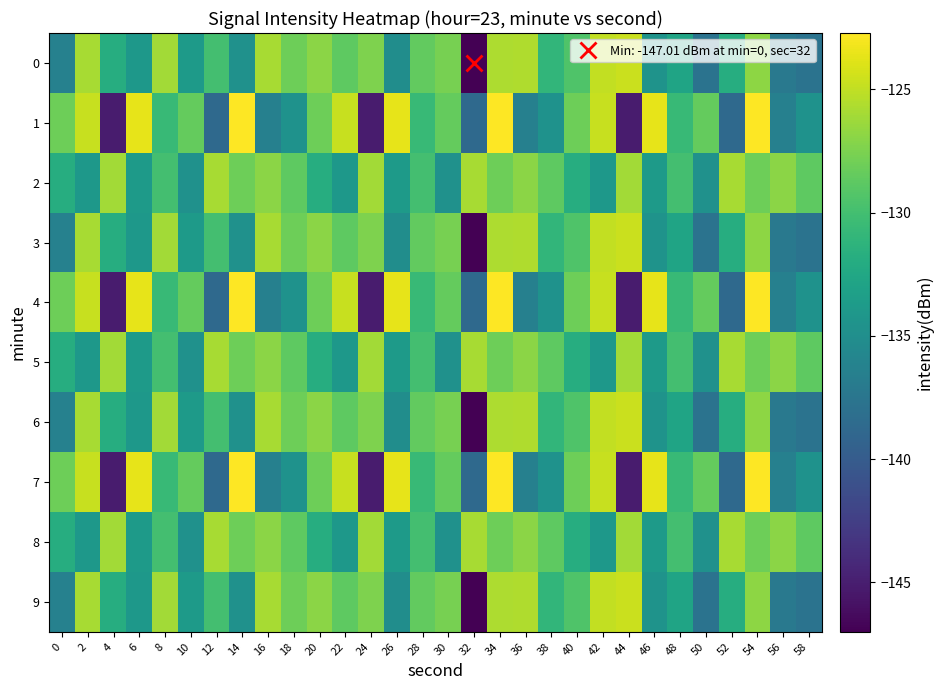

What is the minimum value shown in the chart?

-147.0